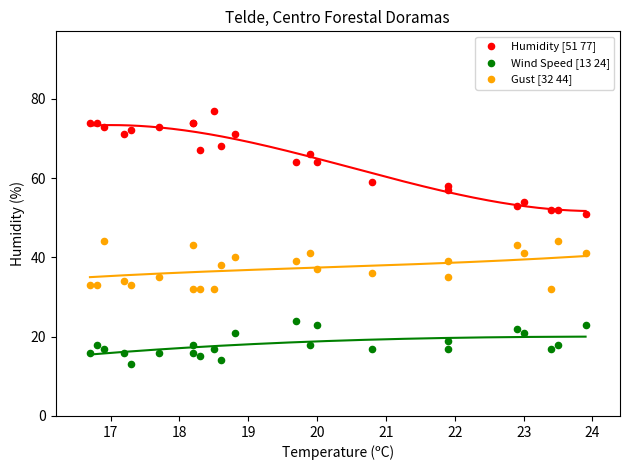

Which series reaches the minimum Y coordinate?

Wind Speed [13 24]